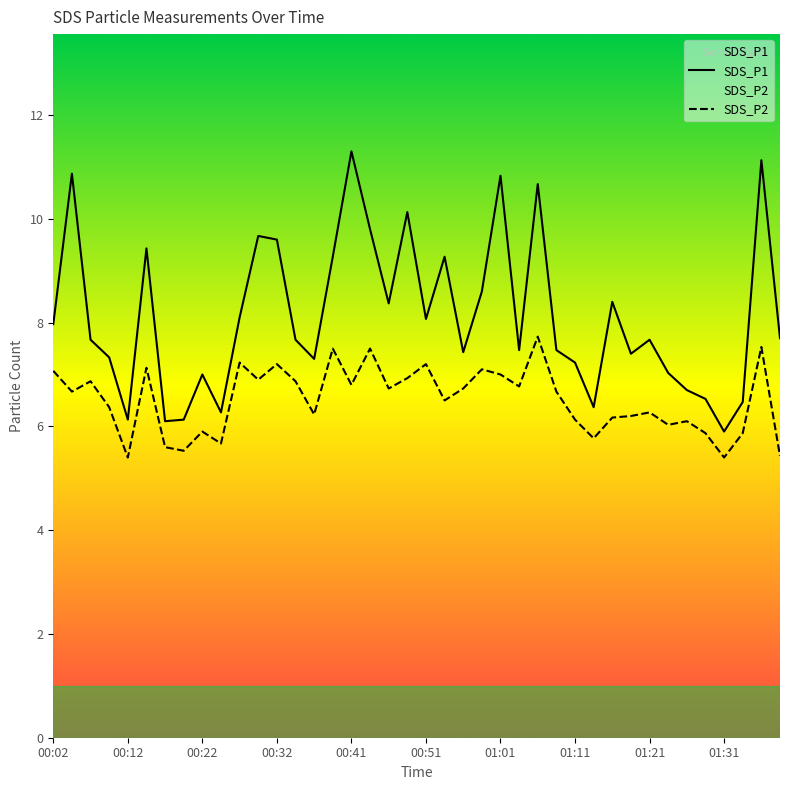

True or false: SDS_P2 and SDS_P1 intersect in this chart.

False